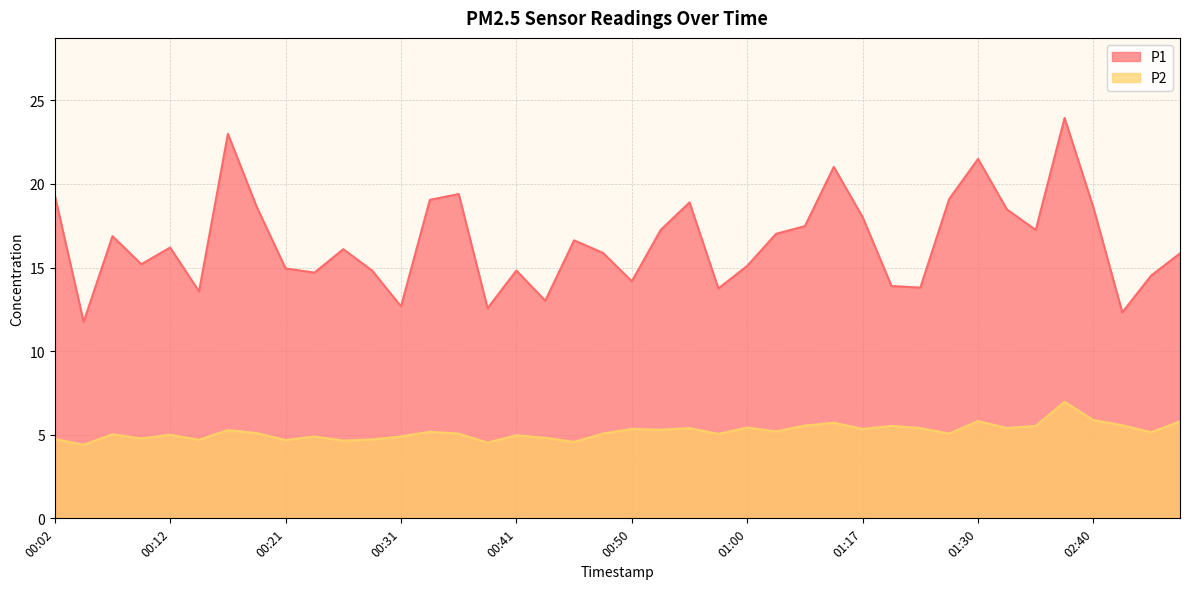

Reading left to right, transcribe all the data shown in this chart.

P1: 19.3	11.8	16.9	15.2	16.2	13.6	23.0	18.6	14.9	14.7	16.1	14.8	12.7	19.1	19.4	12.6	14.8	13.0	16.6	15.9	14.2	17.2	18.9	13.8	15.1	17.0	17.5	21.0	18.0	13.9	13.8	19.1	21.5	18.5	17.2	23.9	18.6	12.3	14.5	15.8
P2: 4.8	4.4	5.0	4.8	5.0	4.7	5.3	5.1	4.7	4.9	4.7	4.7	4.9	5.2	5.1	4.5	5.0	4.8	4.6	5.1	5.3	5.3	5.4	5.0	5.4	5.2	5.5	5.7	5.3	5.5	5.4	5.1	5.8	5.4	5.5	7.0	5.9	5.6	5.2	5.8